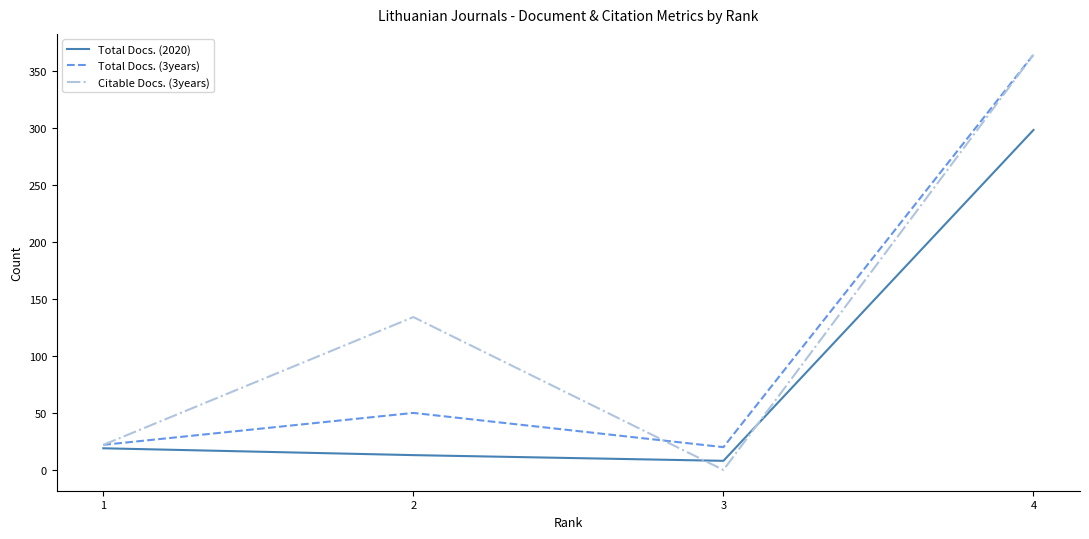

Reading left to right, extract all data points from this chart.

Total Docs. (2020): 1=19	2=13	3=8	4=298
Total Docs. (3years): 1=22	2=50	3=20	4=364
Citable Docs. (3years): 1=22	2=134	3=0	4=364